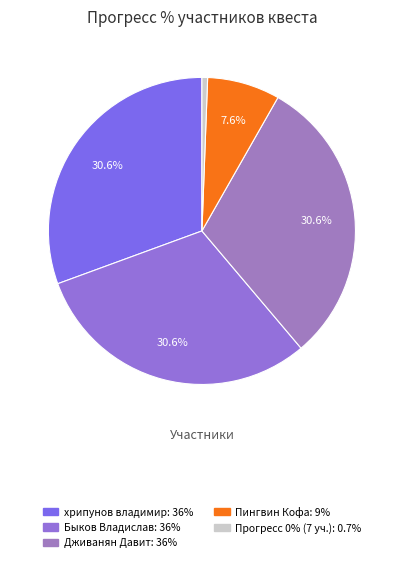

How many slices are in this pie chart?

5